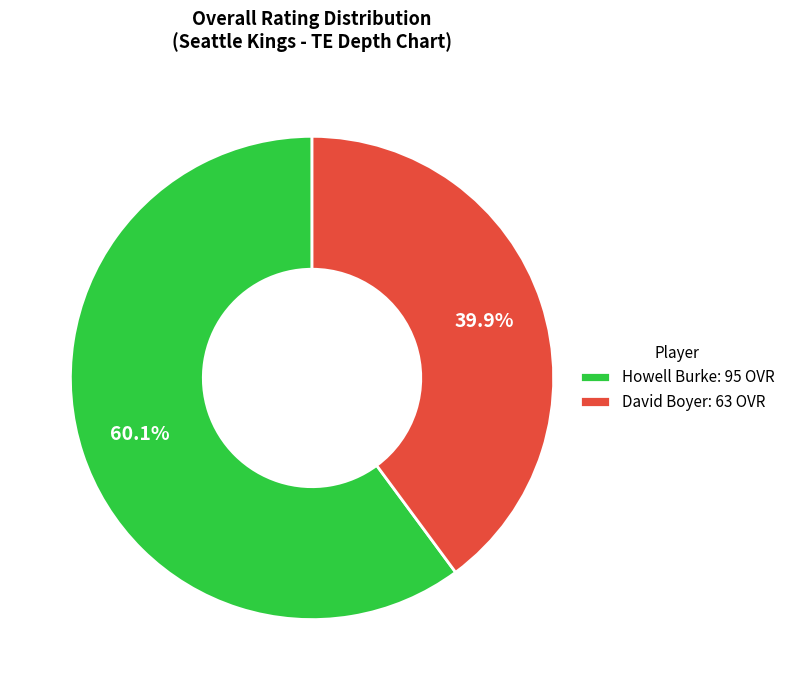

Count the number of slices in the pie.

2